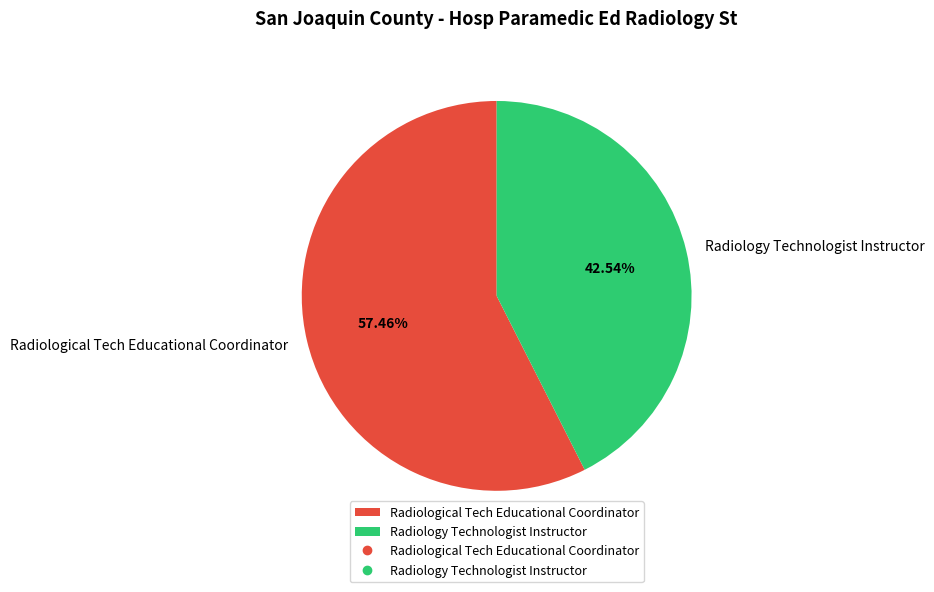

Which category has the biggest portion of the pie?

Radiological Tech Educational Coordinator